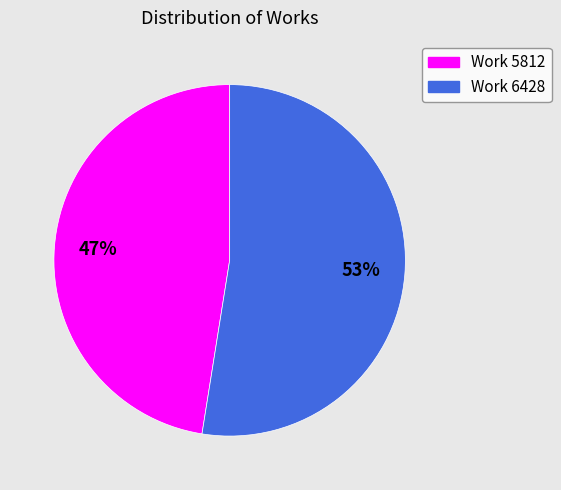

Is it true that Work 6428 is 44% of the pie?

False